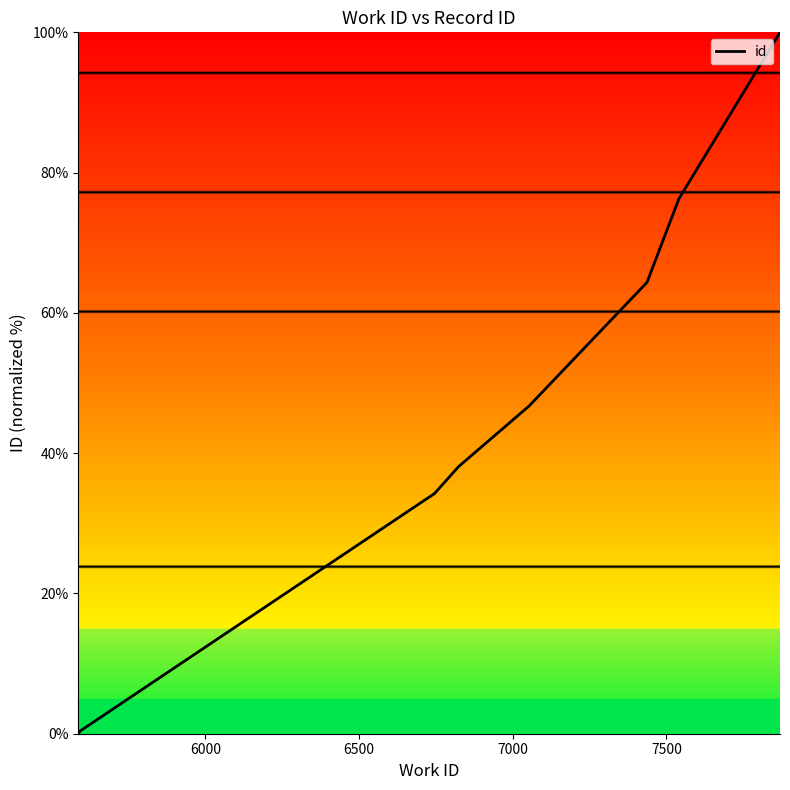

True or false: there are more than 0 points higher than both neighbors.

False